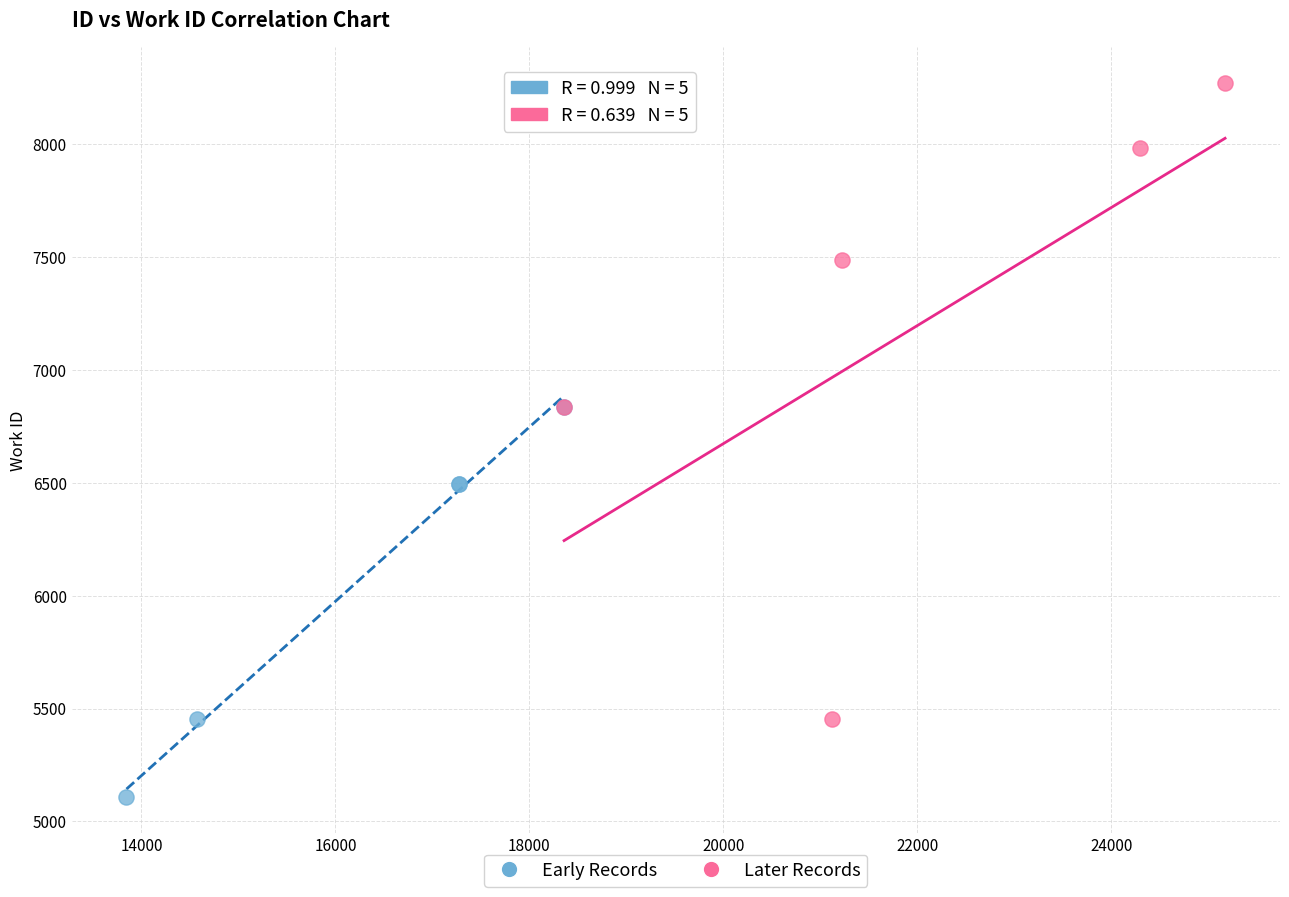

Which series reaches the minimum Y coordinate?

Early Records